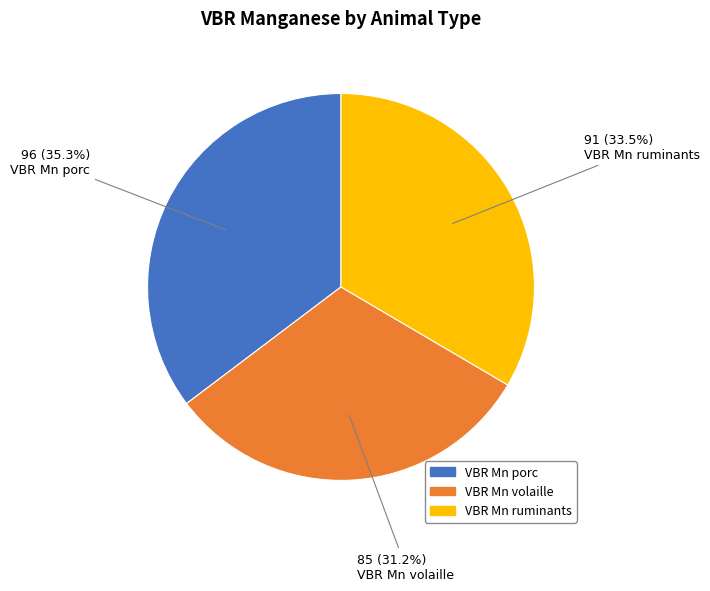

Does VBR Mn volaille represent more than half of the total?

No